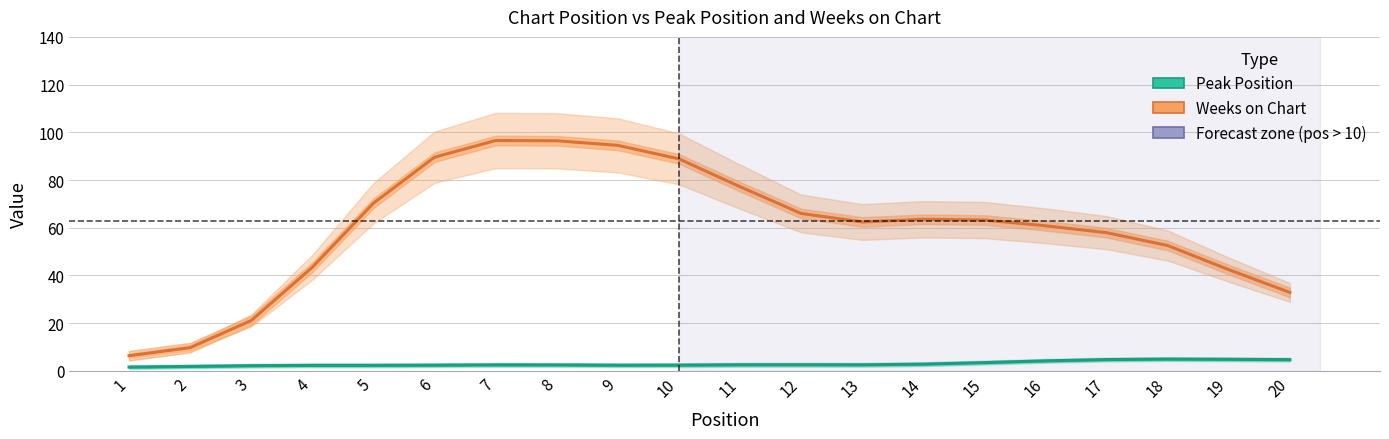

What is the difference between the Peak Position values at 16 and 19?

0.6